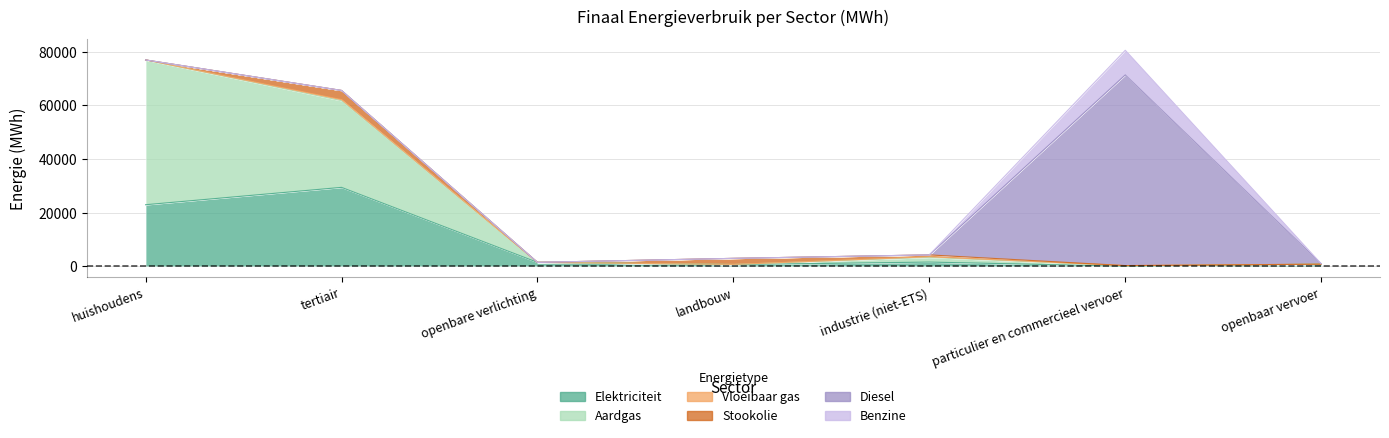

Does the chart display data point markers on the line(s)?

No